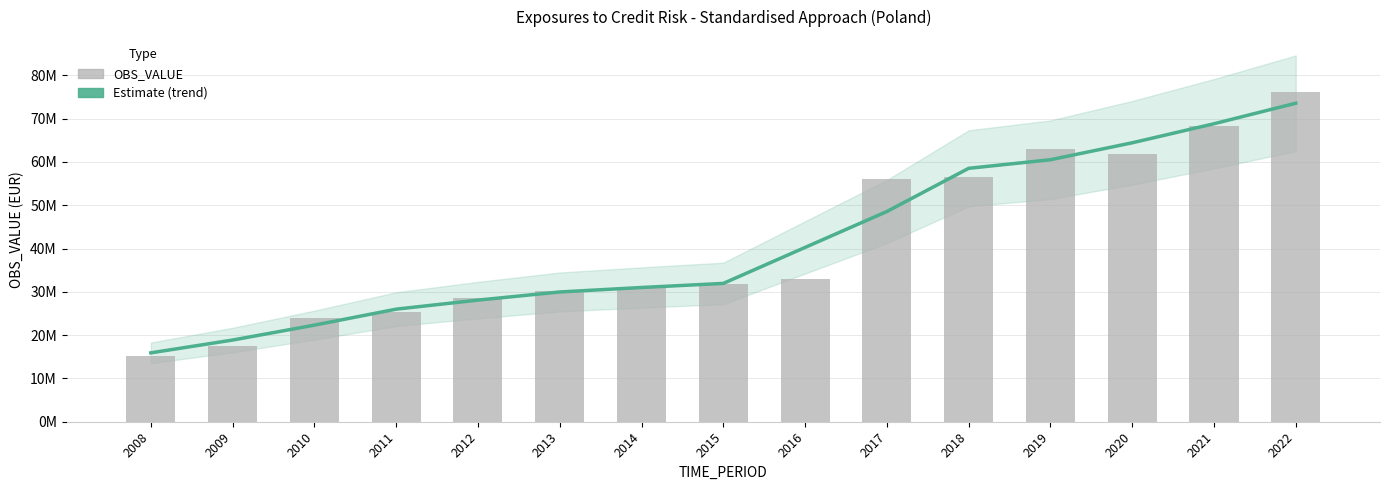

Rank the series at 2017 from lowest to highest value.

Estimate (trend), OBS_VALUE